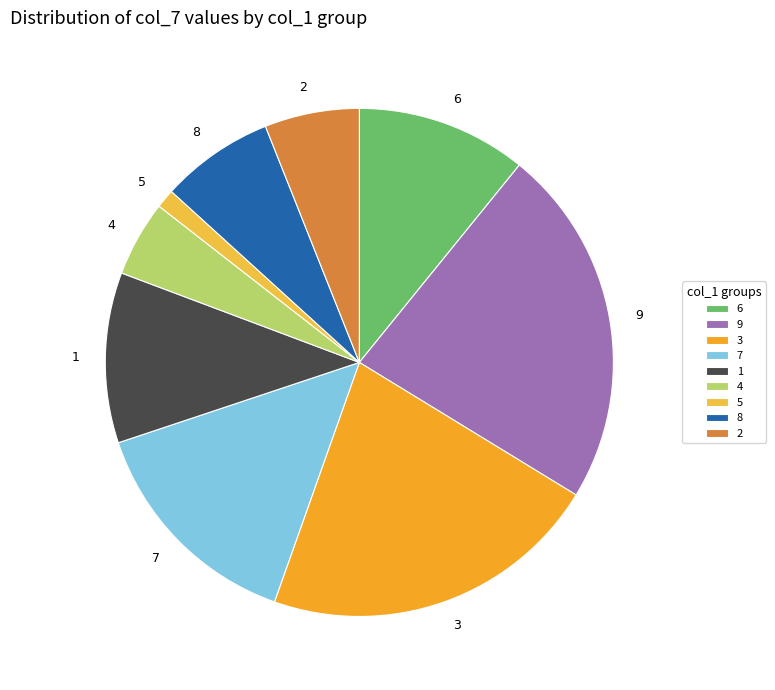

Combined, do 5 and 3 account for over 50%?

No